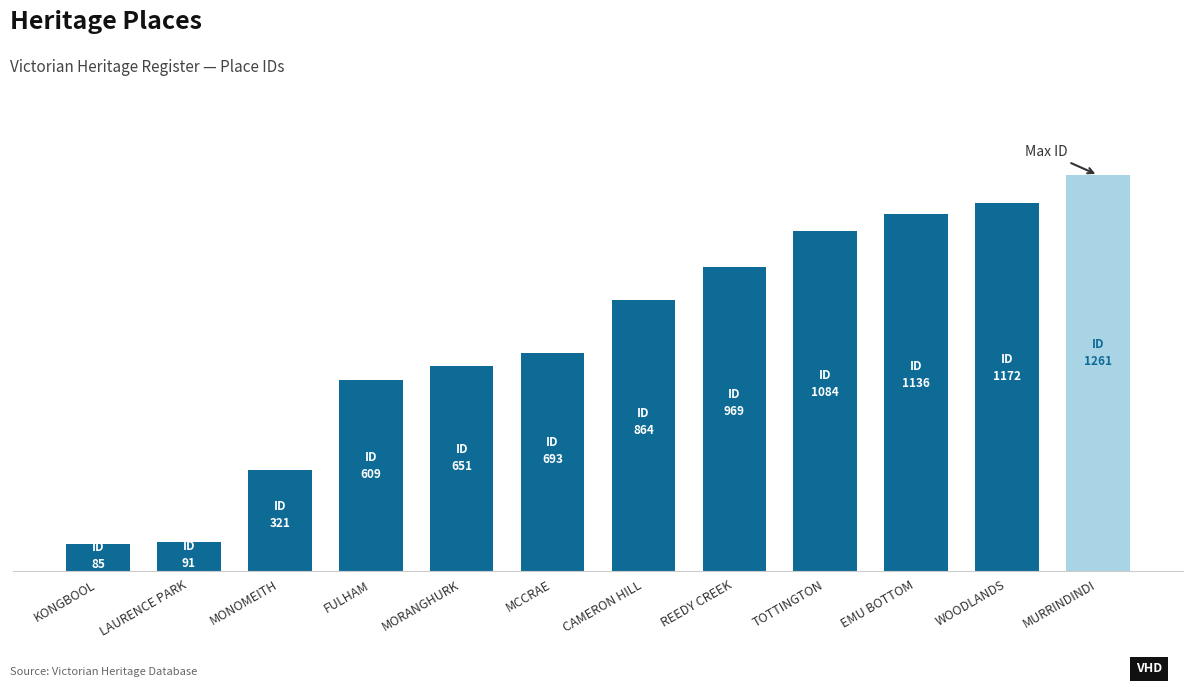

Does the chart contain any negative values?

No